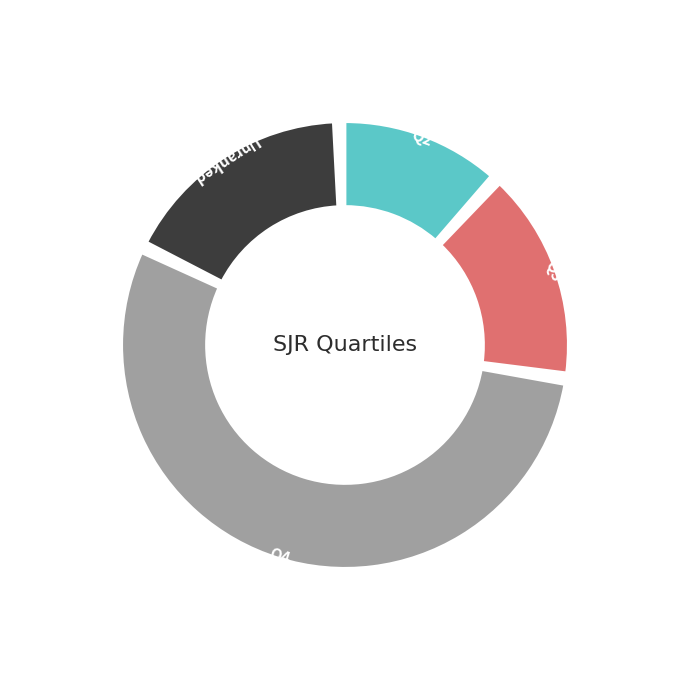

Between Q4 and Q4, which is larger?

Q4